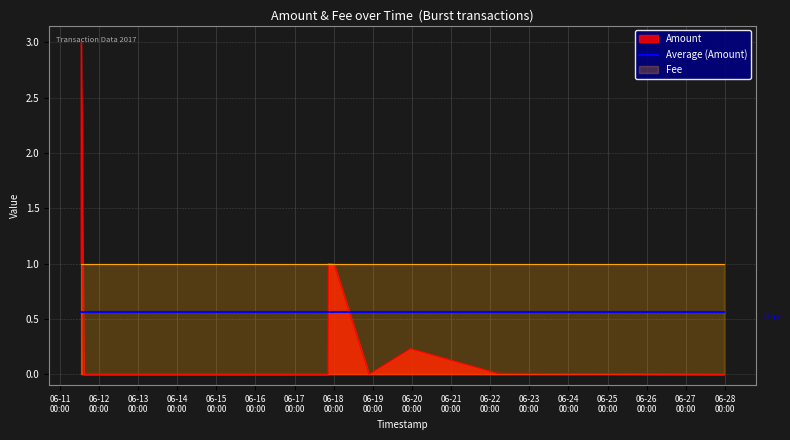

Which category has the highest value across all series?

2017-06-11 13:05:22